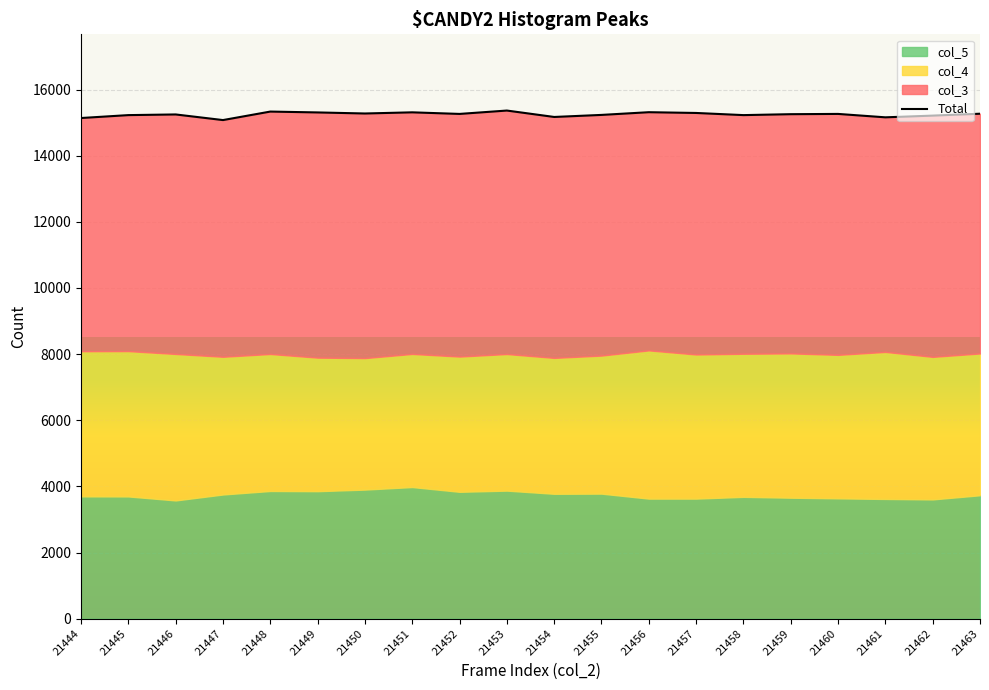

What is the value of the 6th point from the left?

15307